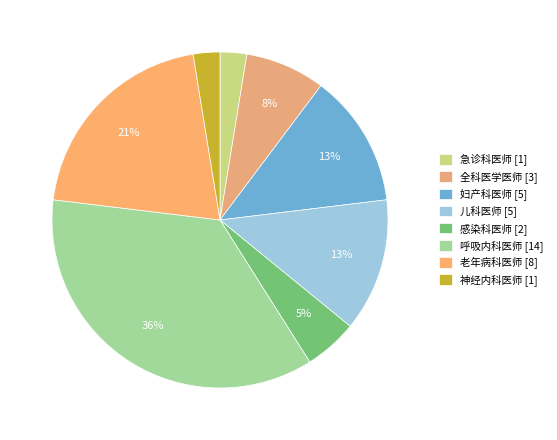

Which has a higher value, 急诊科医师 [1] or 神经内科医师 [1]?

急诊科医师 [1]